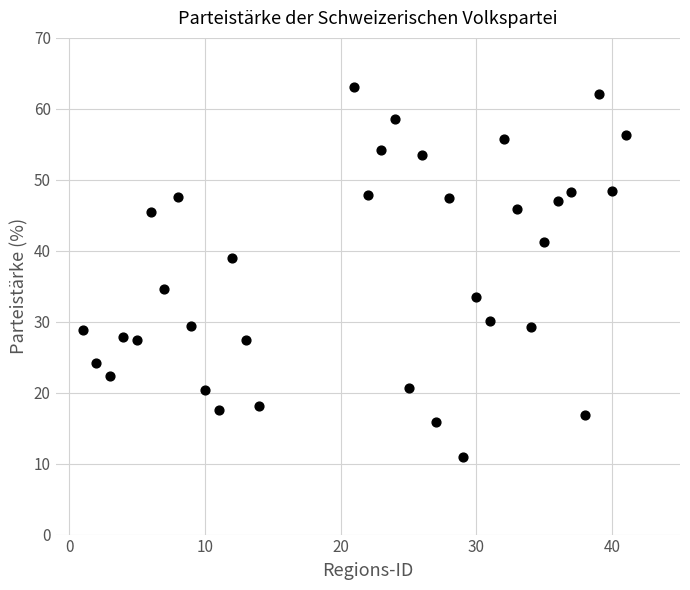

What is the range of X values (max minus min)?

40.0